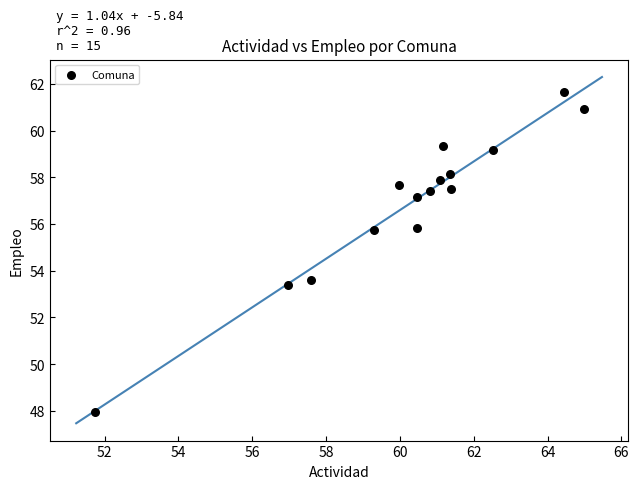

What Y value in the scatter plot is closest to 54?

53.6